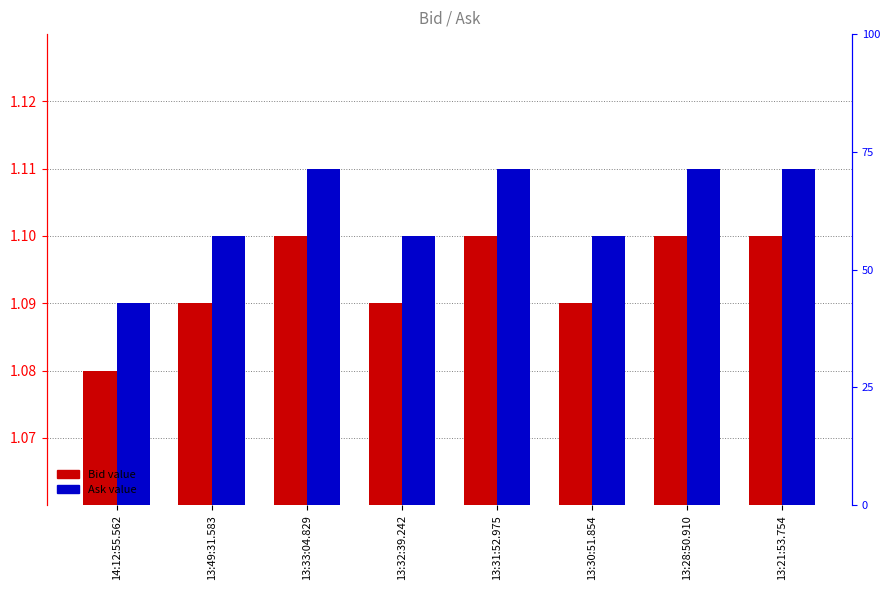

At which category is the sum across all series the highest?

13:33:04.829